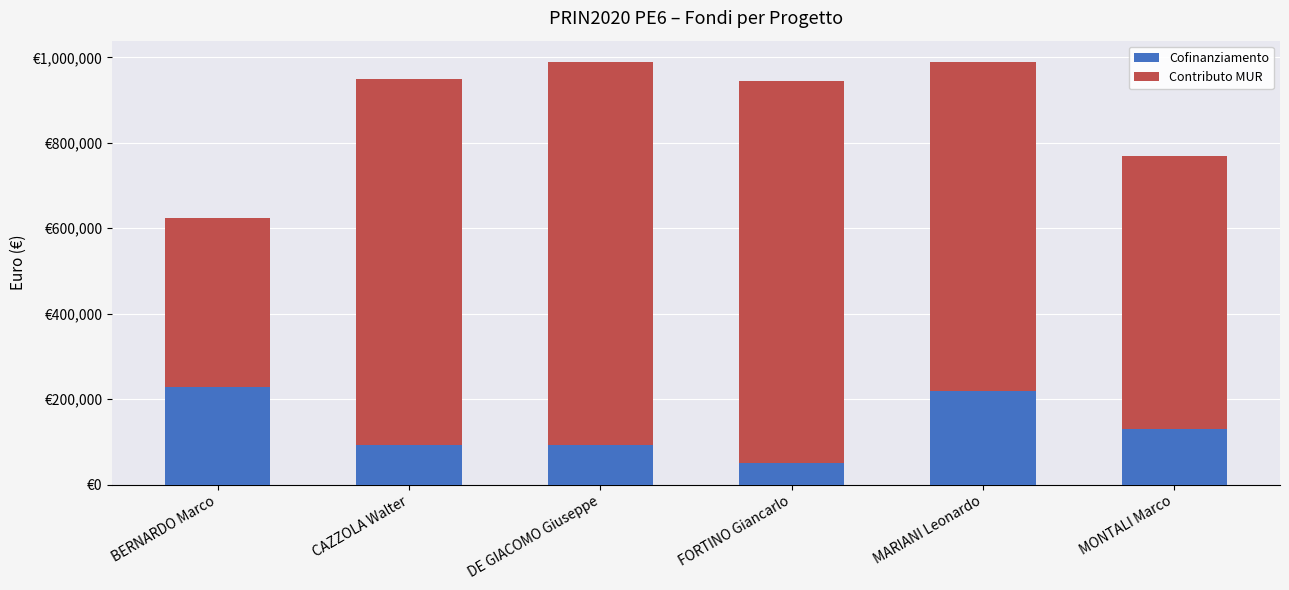

What are all the series names shown in the legend?

Cofinanziamento, Contributo MUR